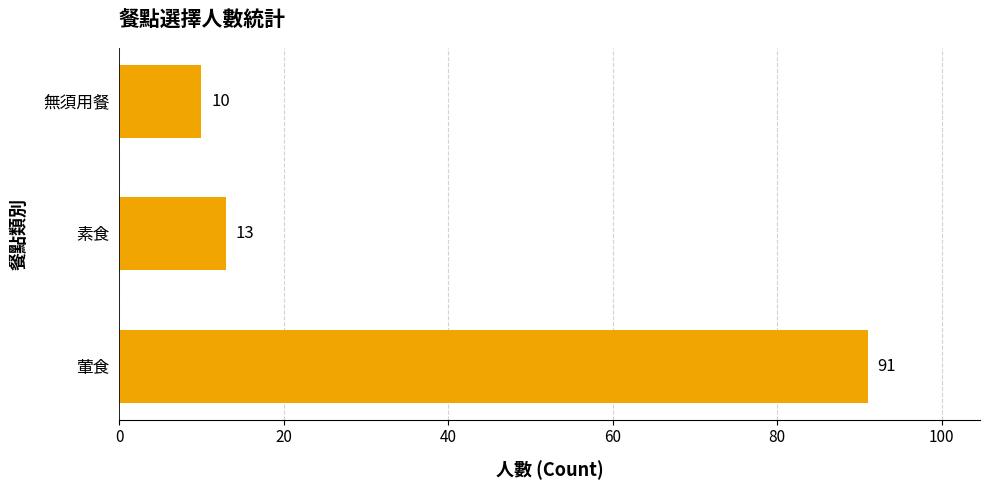

What is the average value?

38